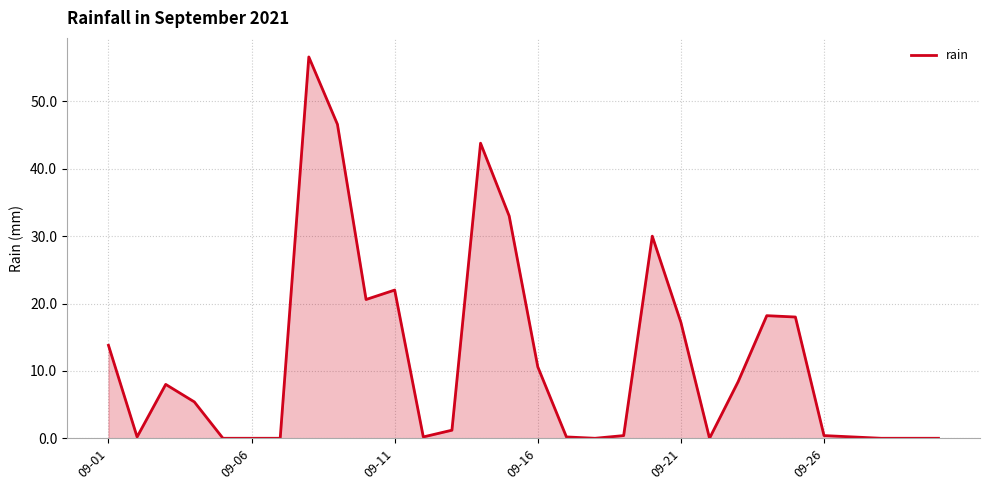

What is the greatest value displayed?

56.6